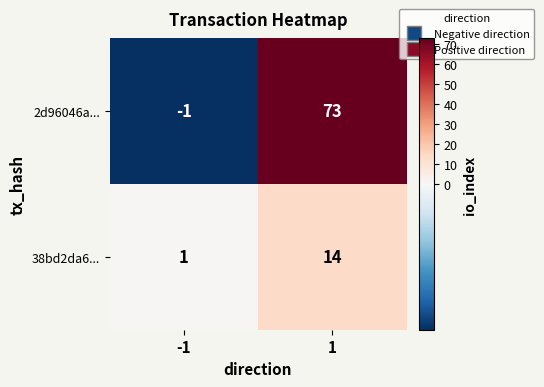

Reading right to left, what are all the values shown in this chart?

2d96046a...: 73	-1
38bd2da6...: 14	1